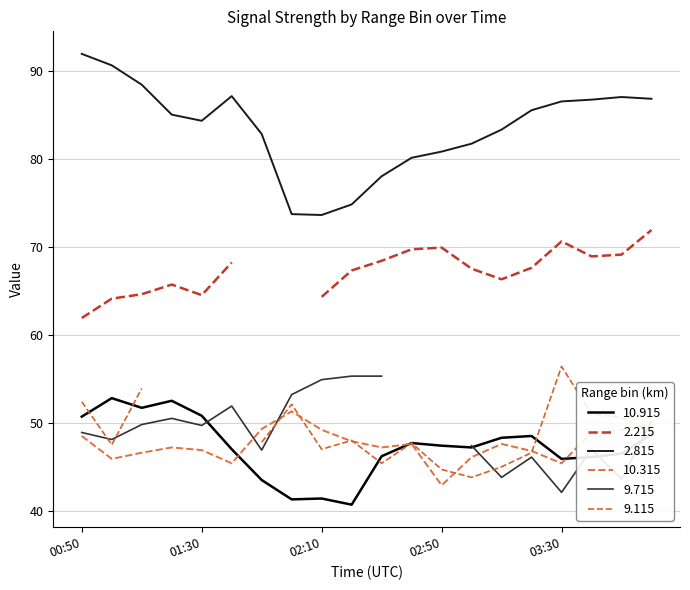

True or false: 2.815 and 10.915 intersect in this chart.

False